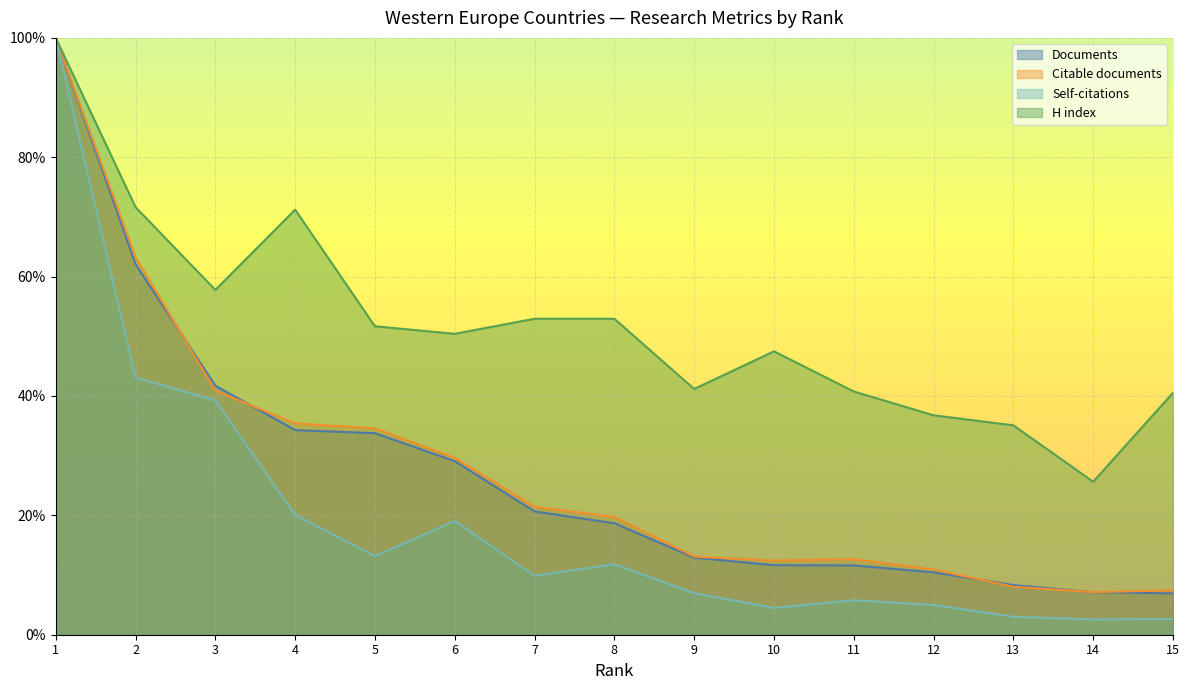

The value of H index at 13 is 16.5. True or false?

False